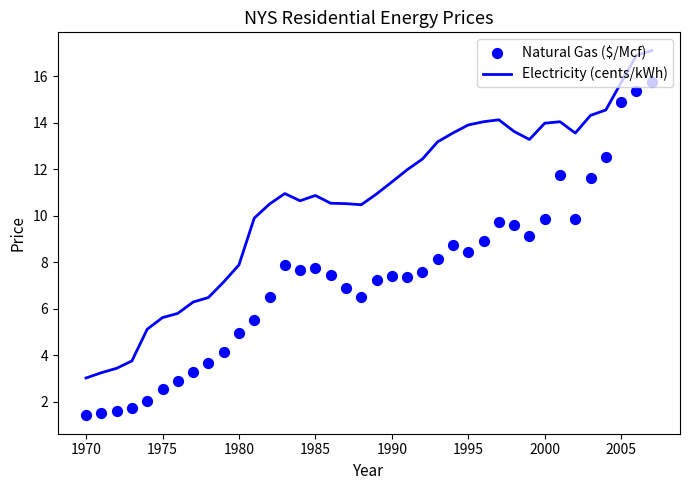

Is the value of Natural Gas ($/Mcf) at 28 greater than the value of Electricity (cents/kWh) at 31?

No